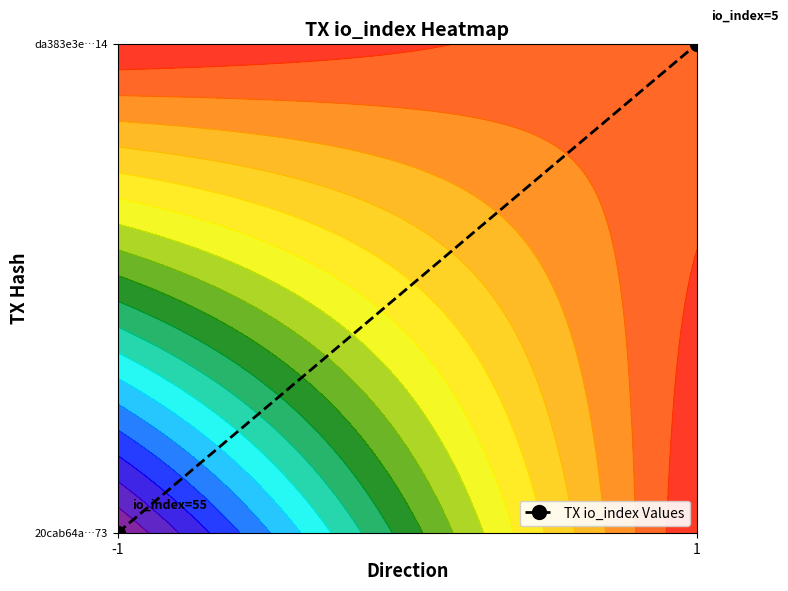

Which label corresponds to the smallest value in the chart?

-1